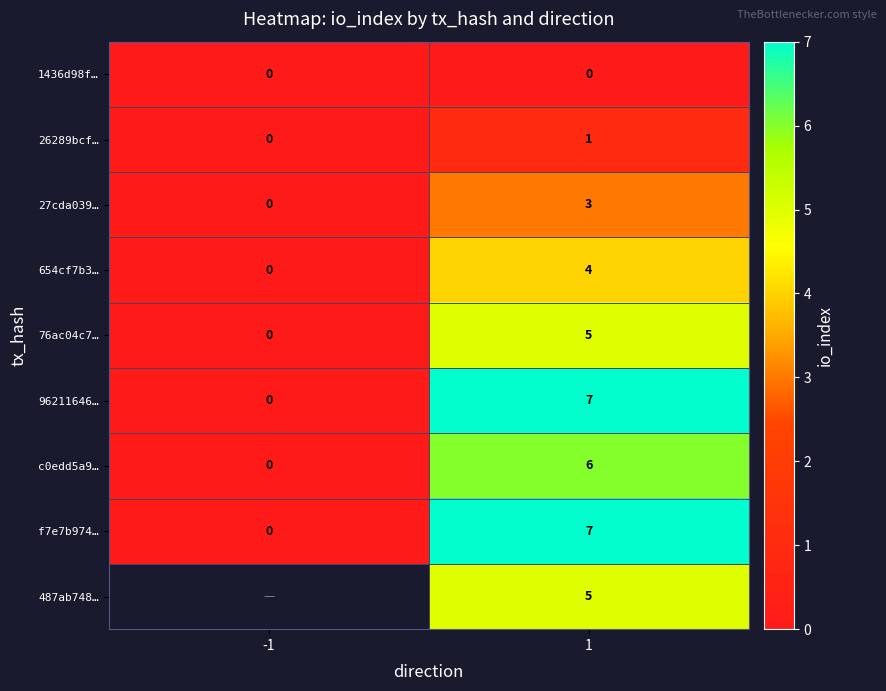

What is the difference between the 96211646… values at 1 and -1?

7